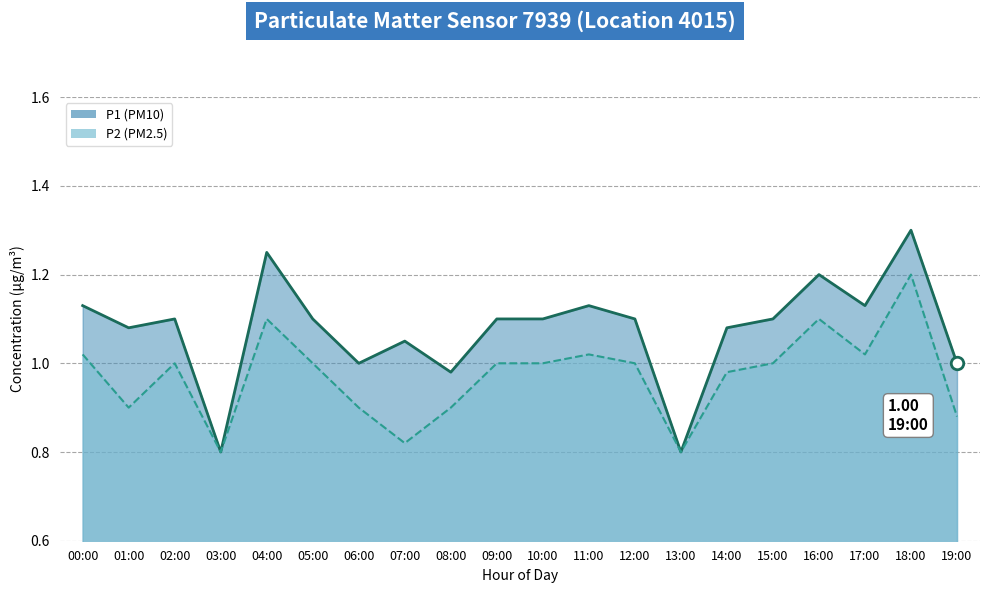

What is the highest value of the P2 line series?

1.2